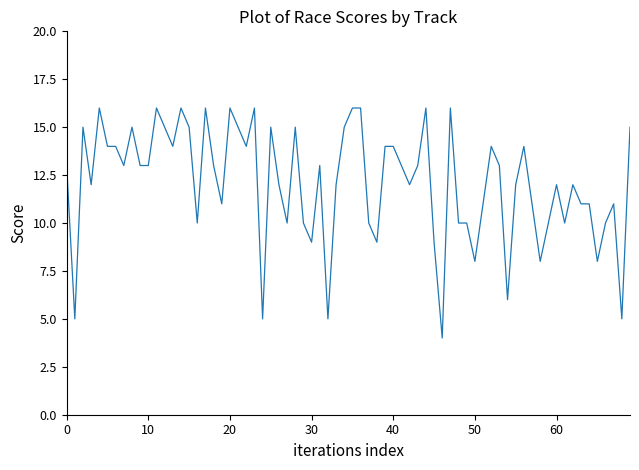

What is the difference between the maximum and minimum values?

12